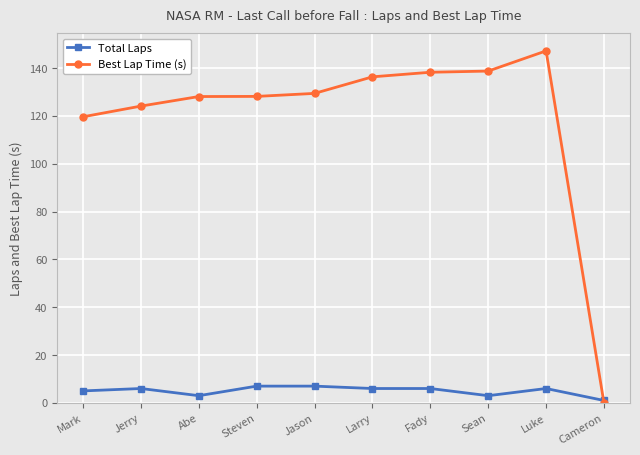

What position from the left is Mark?

1